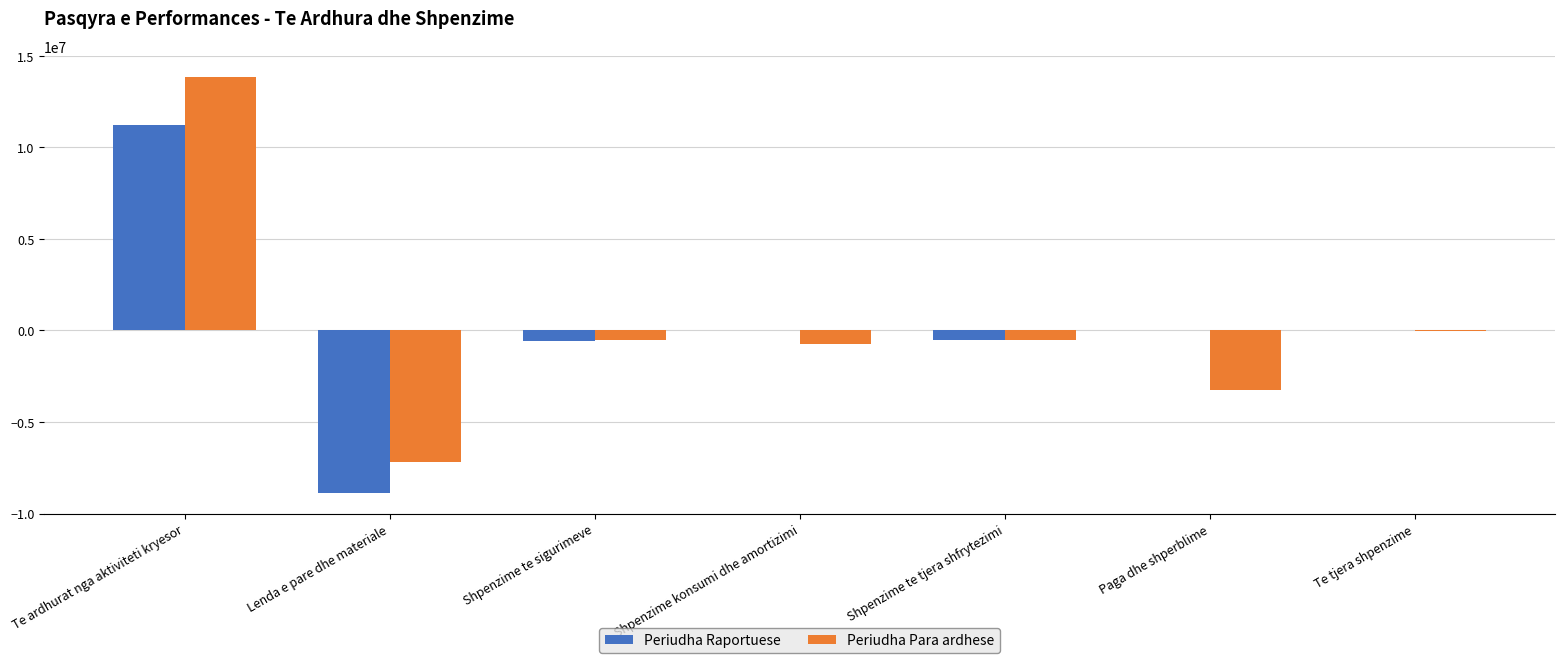

What is the total value across all series at Paga dhe shperblime?

-3279209